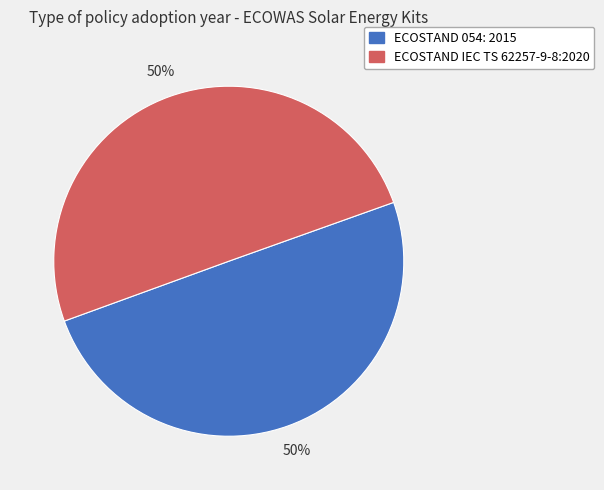

True or false: ECOSTAND IEC TS 62257-9-8:2020 accounts for 40% of the total.

False